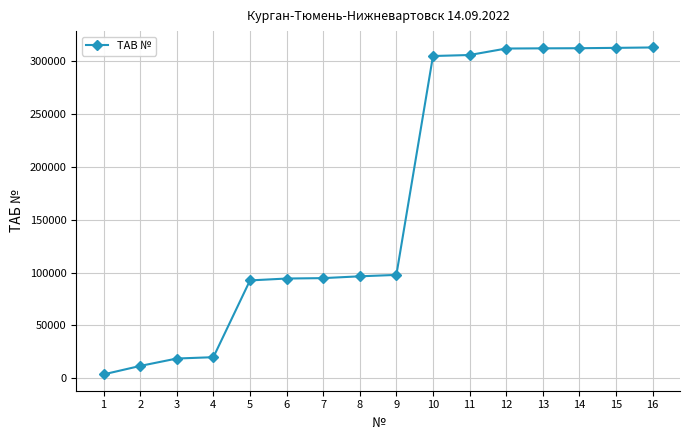

Is this an area chart (filled region under the line)?

No